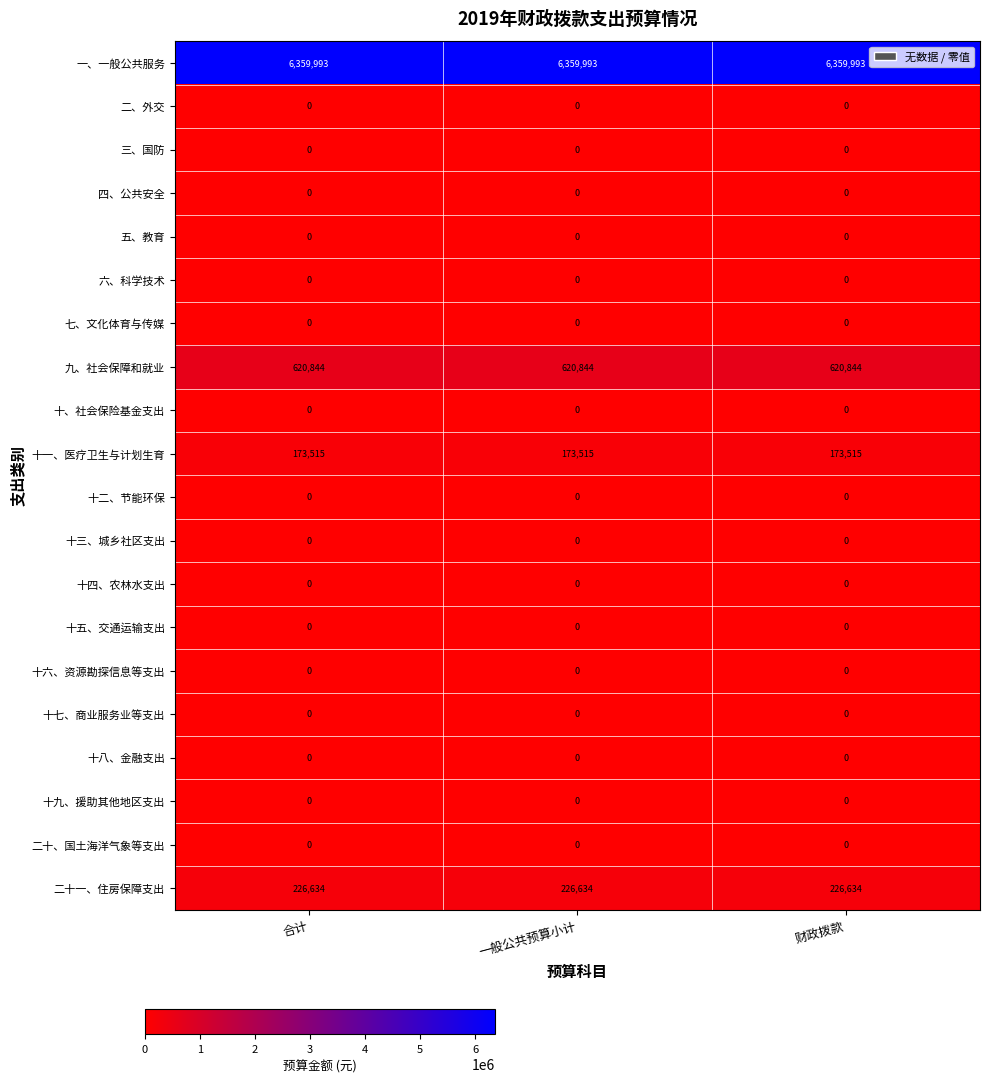

What is the total value across all series at 一般公共预算小计?

7380986